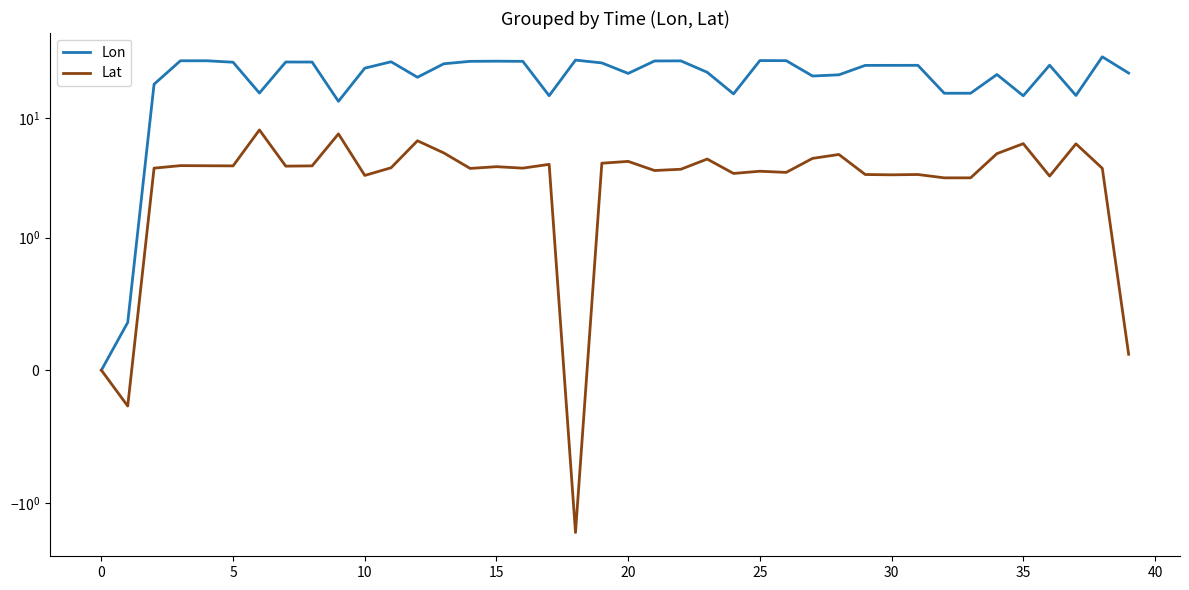

Count the number of data series in this chart.

2